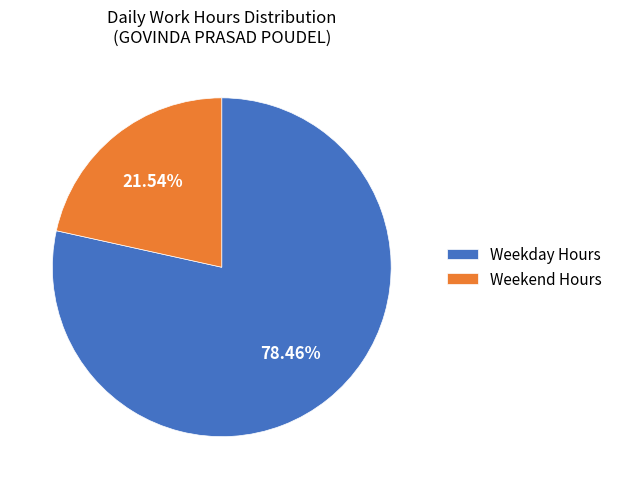

Which slice is the smallest?

Weekend Hours